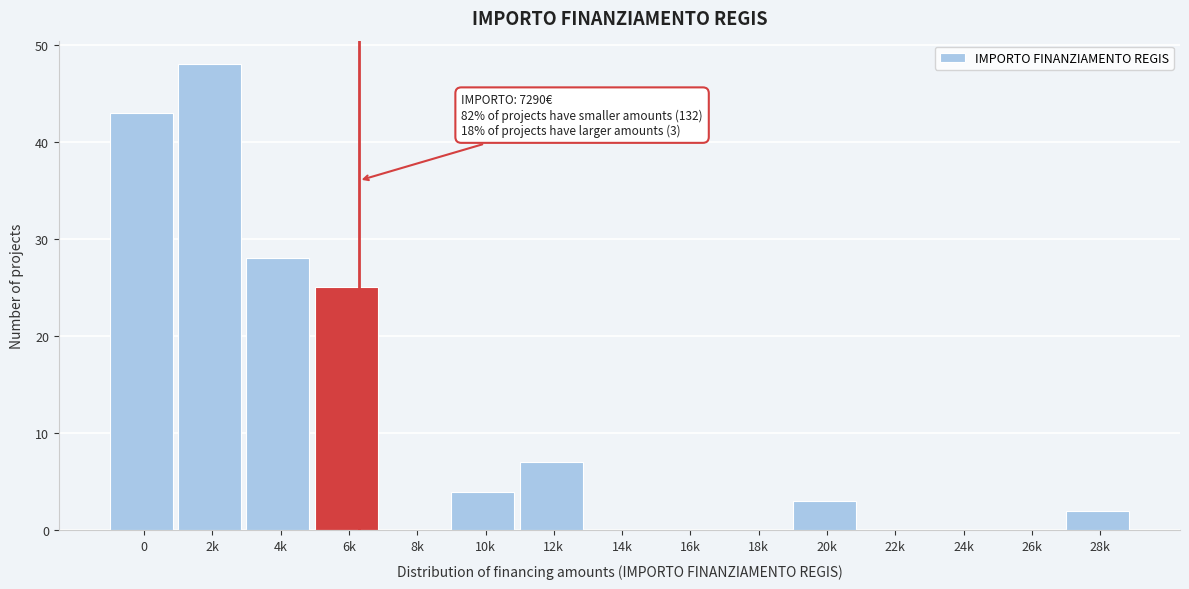

Reading left to right, extract all data points from this chart.

0=43	2k=48	4k=28	6k=25	8k=0	10k=4	12k=7	14k=0	16k=0	18k=0	20k=3	22k=0	24k=0	26k=0	28k=2